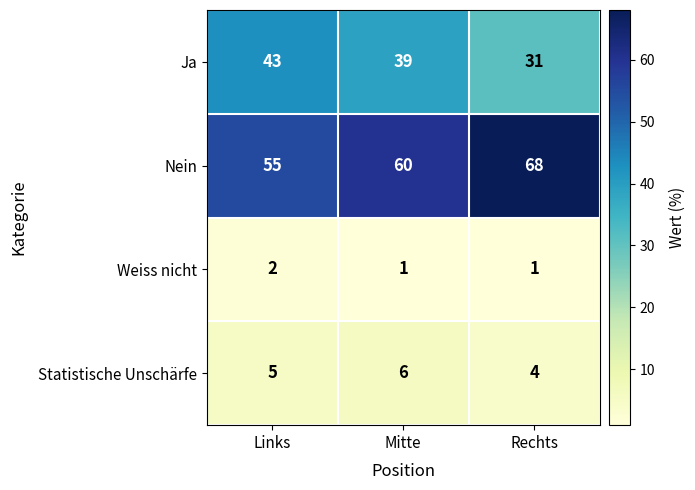

What is the difference between the maximum and minimum values in the Nein series?

13